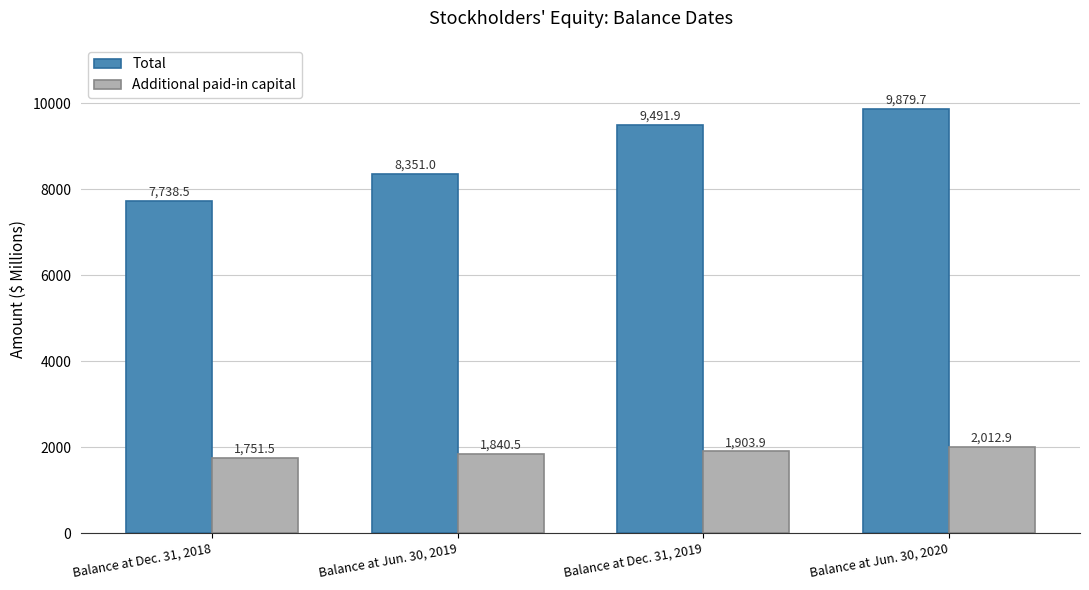

Is it true that Total equals 11235.9 at Balance at Jun. 30, 2019?

False